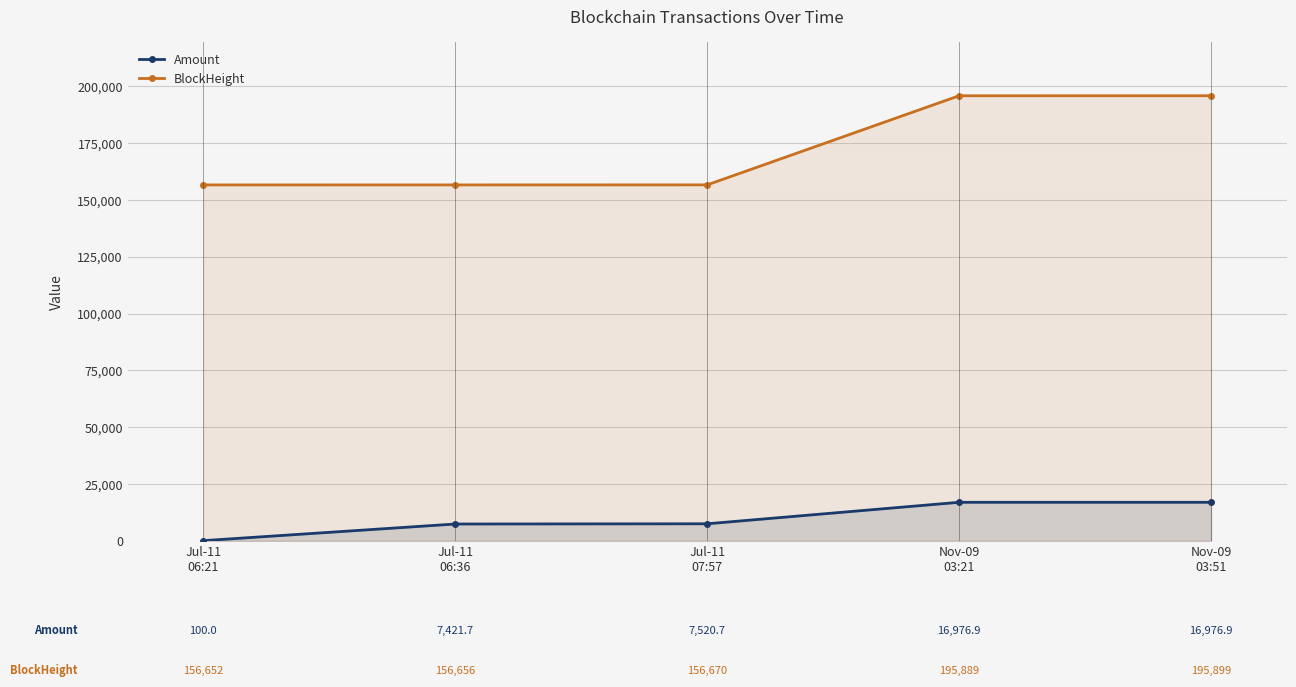

Reading left to right, extract all data points from this chart.

Amount: Jul-11
06:21=100.0	Jul-11
06:36=7421.7	Jul-11
07:57=7520.7	Nov-09
03:21=16976.9	Nov-09
03:51=16976.9
BlockHeight: Jul-11
06:21=156652.0	Jul-11
06:36=156656.0	Jul-11
07:57=156670.0	Nov-09
03:21=195889.0	Nov-09
03:51=195899.0